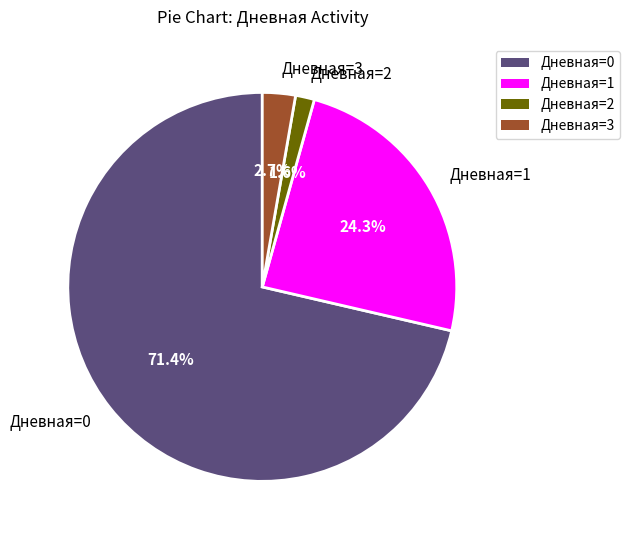

Which has a higher value, Дневная=1 or Дневная=0?

Дневная=0